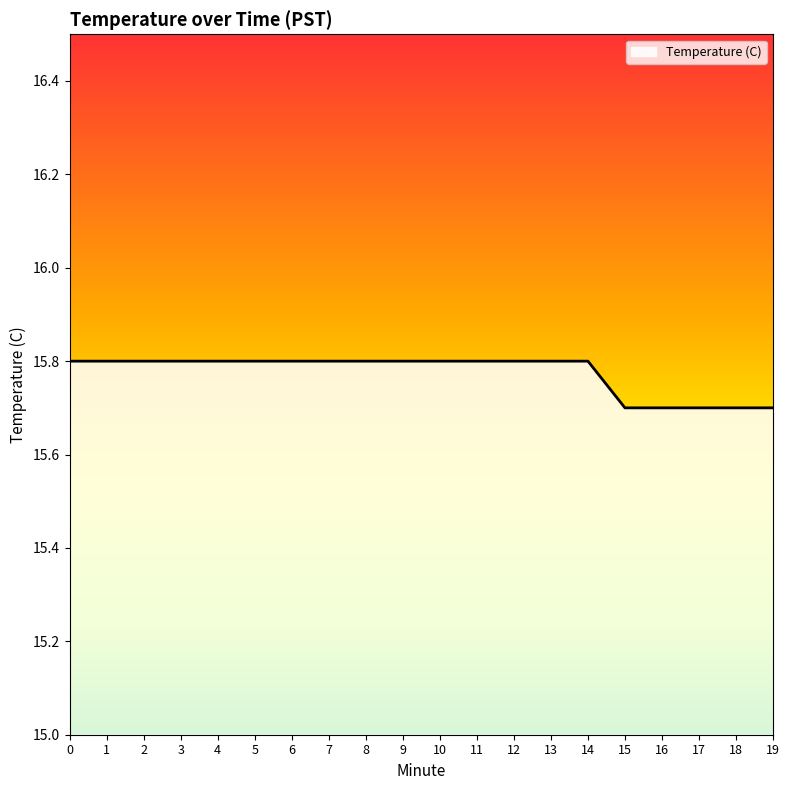

The value at 10 is 15.8. True or false?

True